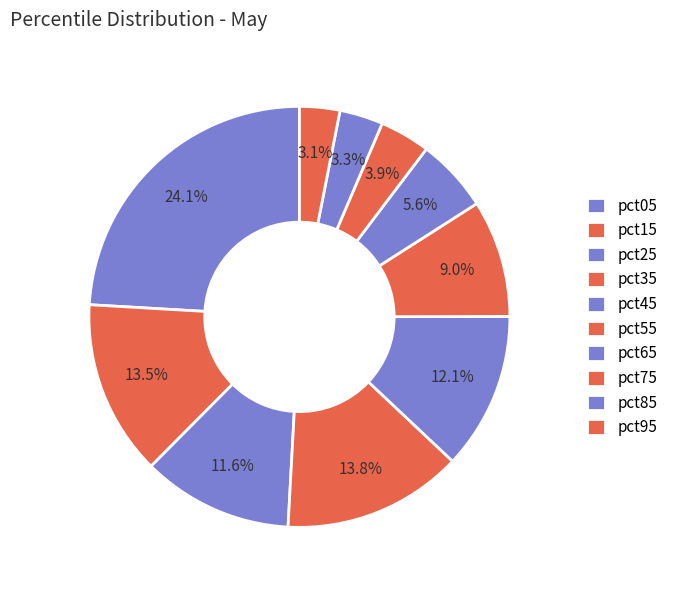

What is the largest slice in the pie chart?

pct05